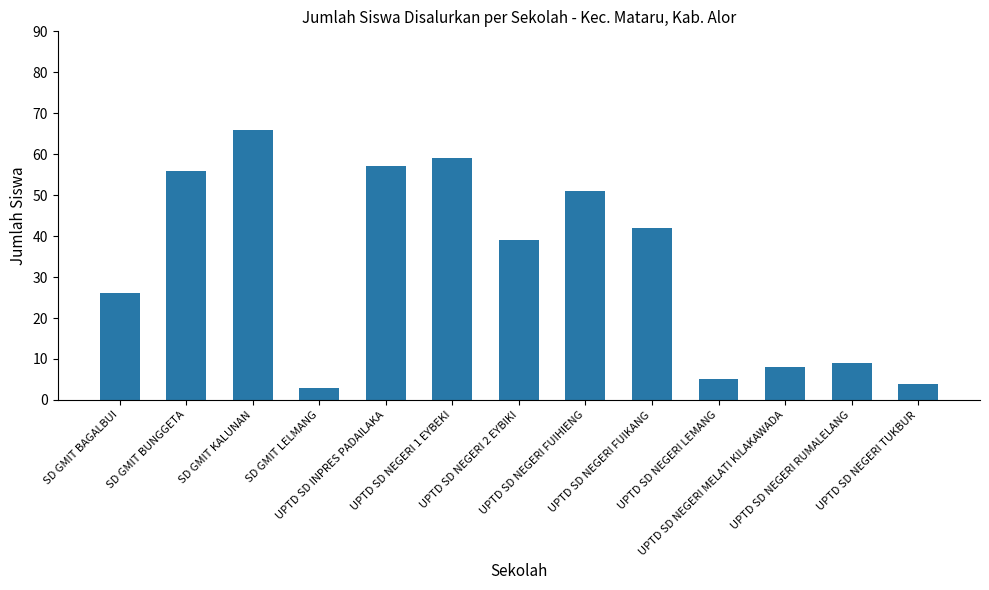

How many categories are shown in the chart?

13